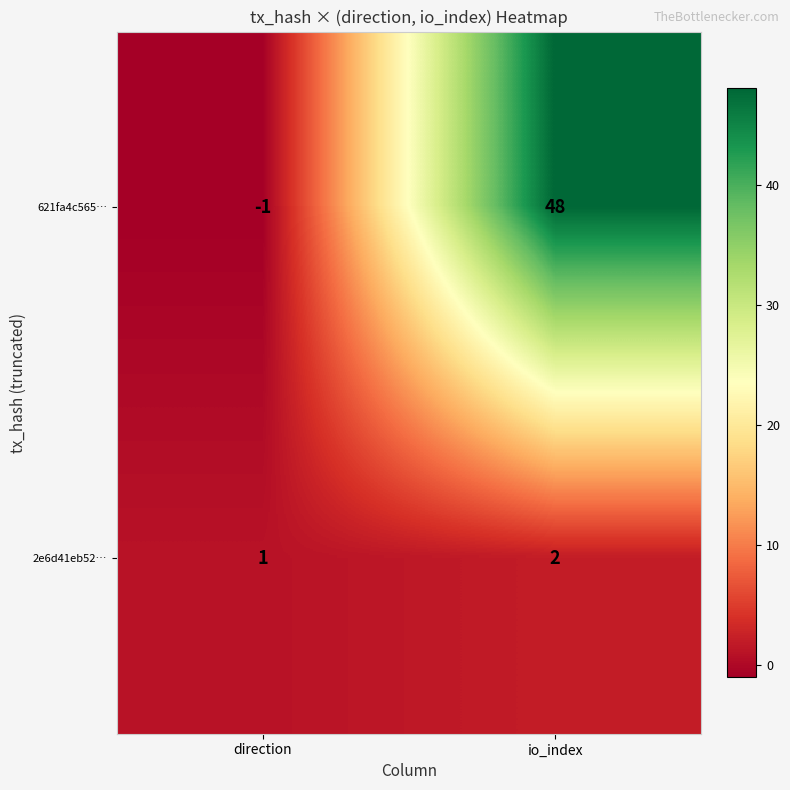

Reading left to right, extract all data points from this chart.

621fa4c565…: -1	48
2e6d41eb52…: 1	2